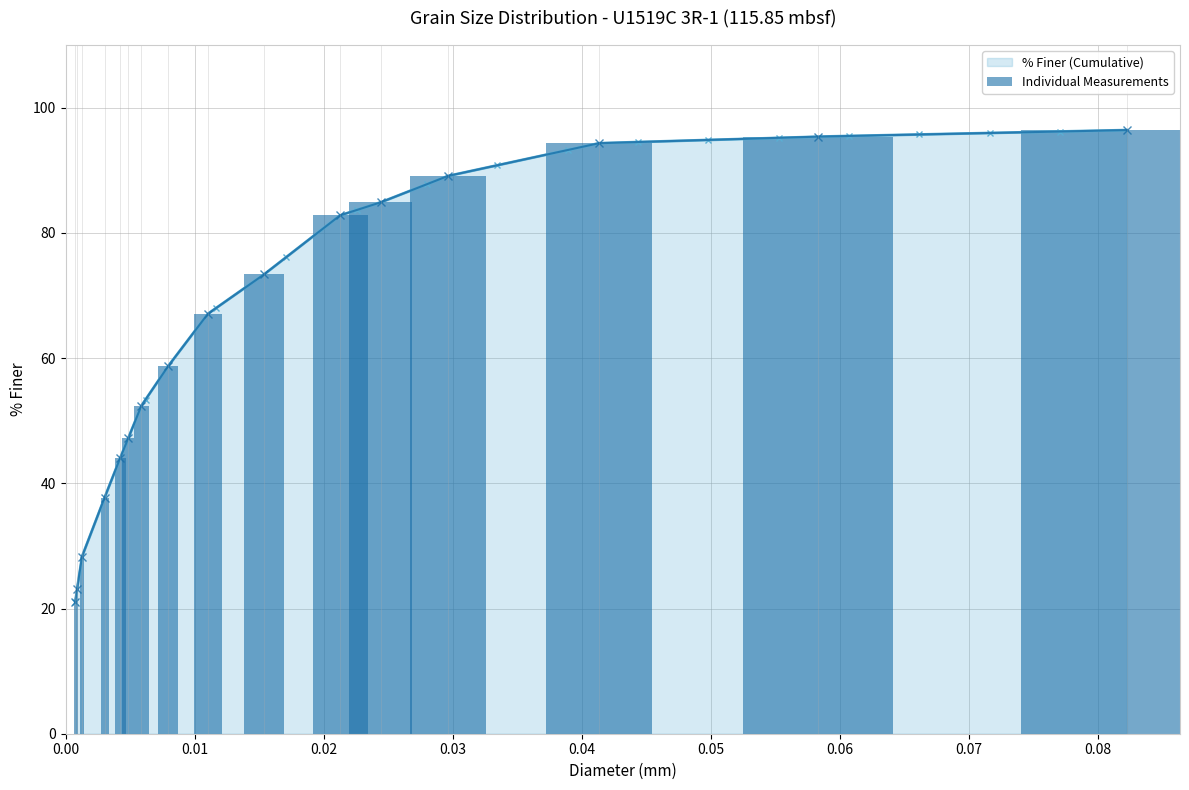

What is the maximum value shown in the chart?

96.4